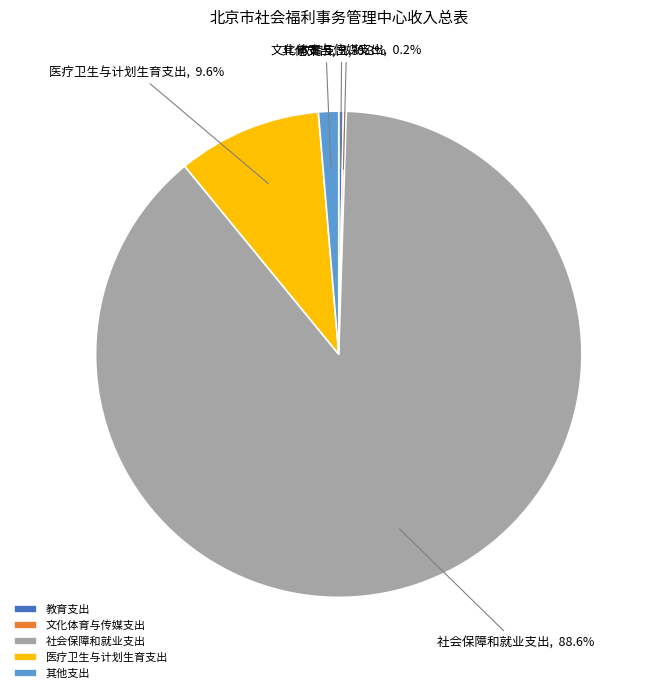

Which slice is the largest?

社会保障和就业支出